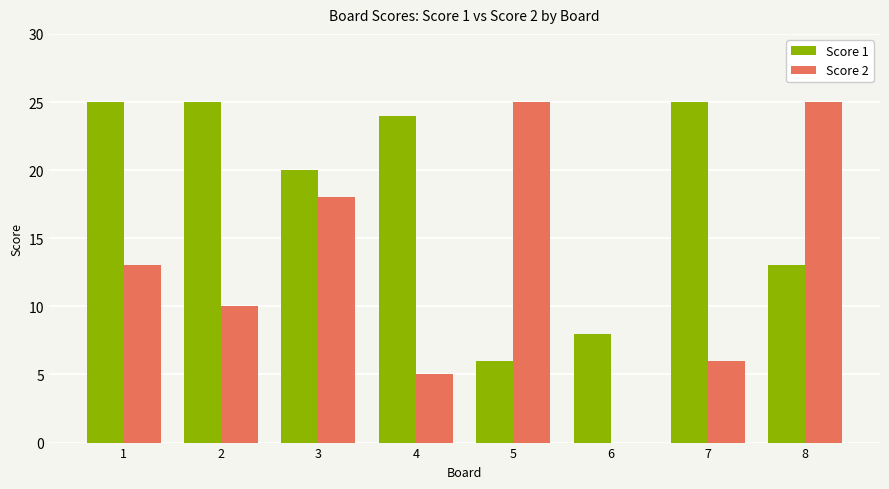

What is the greatest value displayed?

25